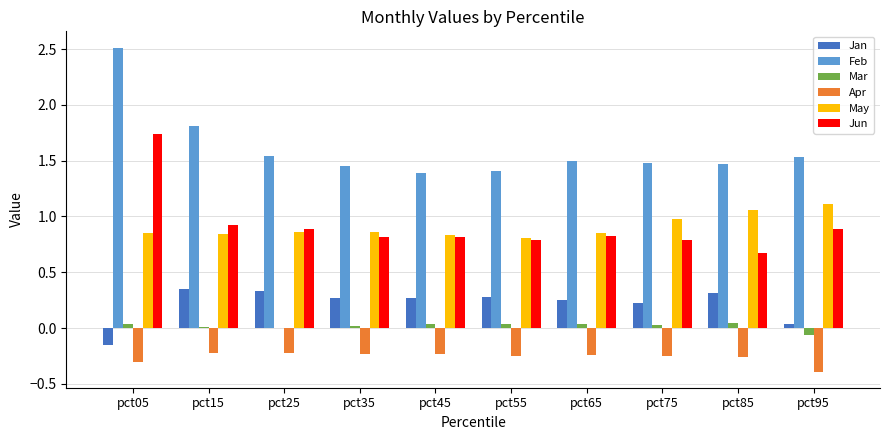

At which category is the sum across all series the highest?

pct05